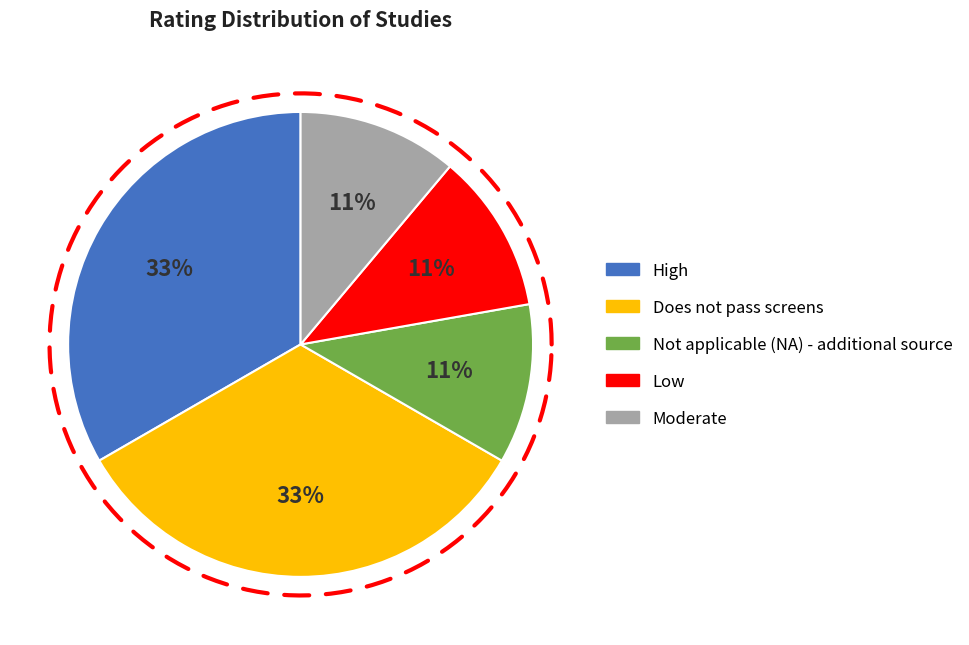

The Does not pass screens slice represents 33% of the pie. True or false?

True